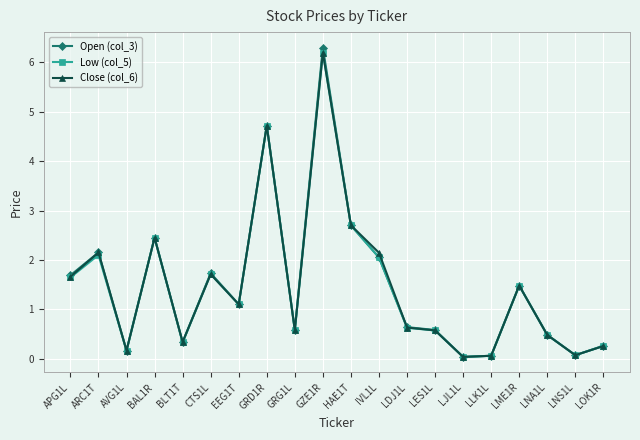

What is the difference between the maximum and minimum values in the Low (col_5) series?

6.2